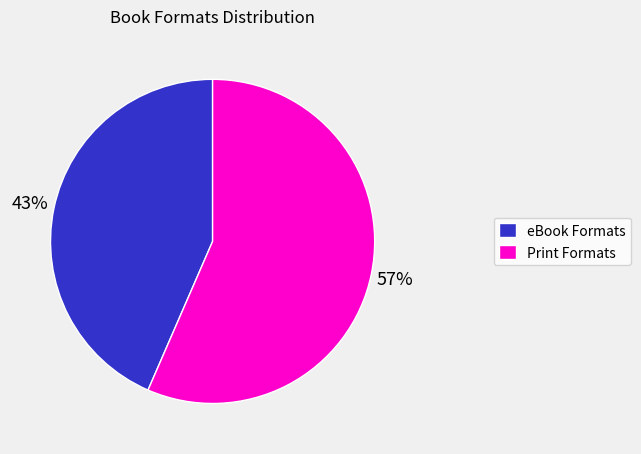

True or false: Print Formats accounts for 57% of the total.

True